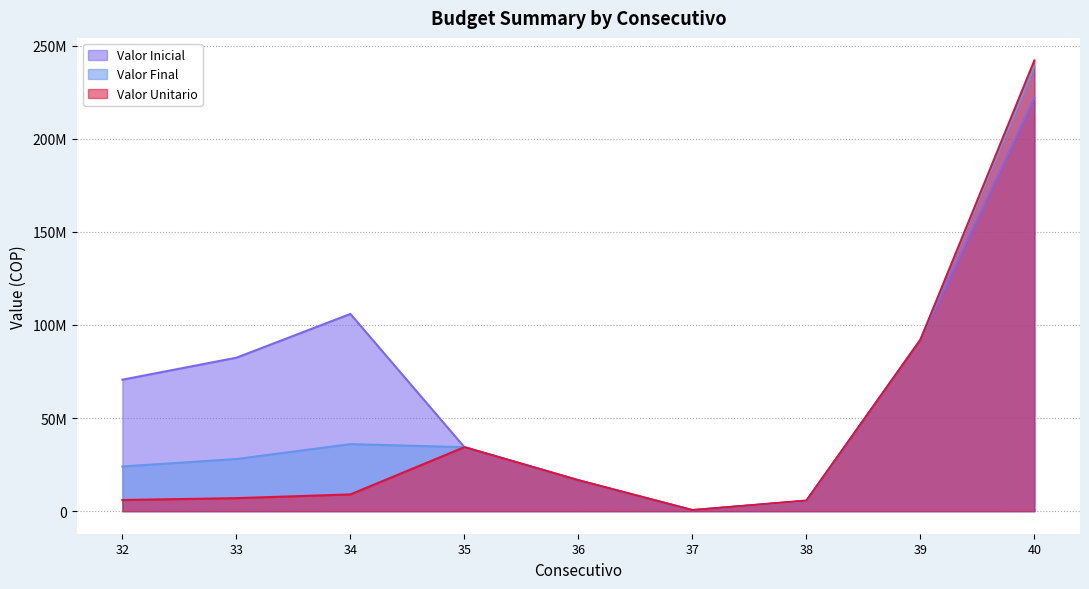

Which has a higher value, 32 or 37?

32